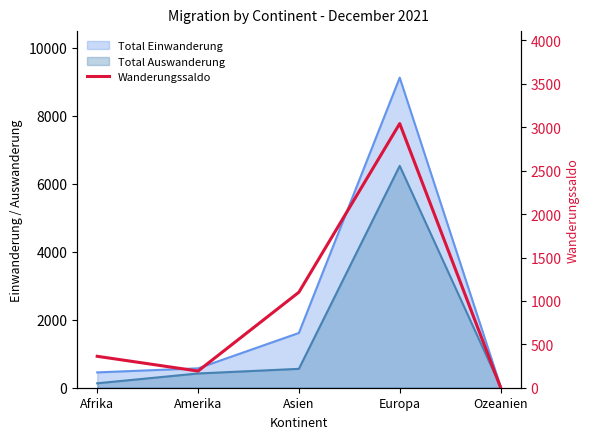

What is the difference between the values at Europa and Ozeanien?

3039